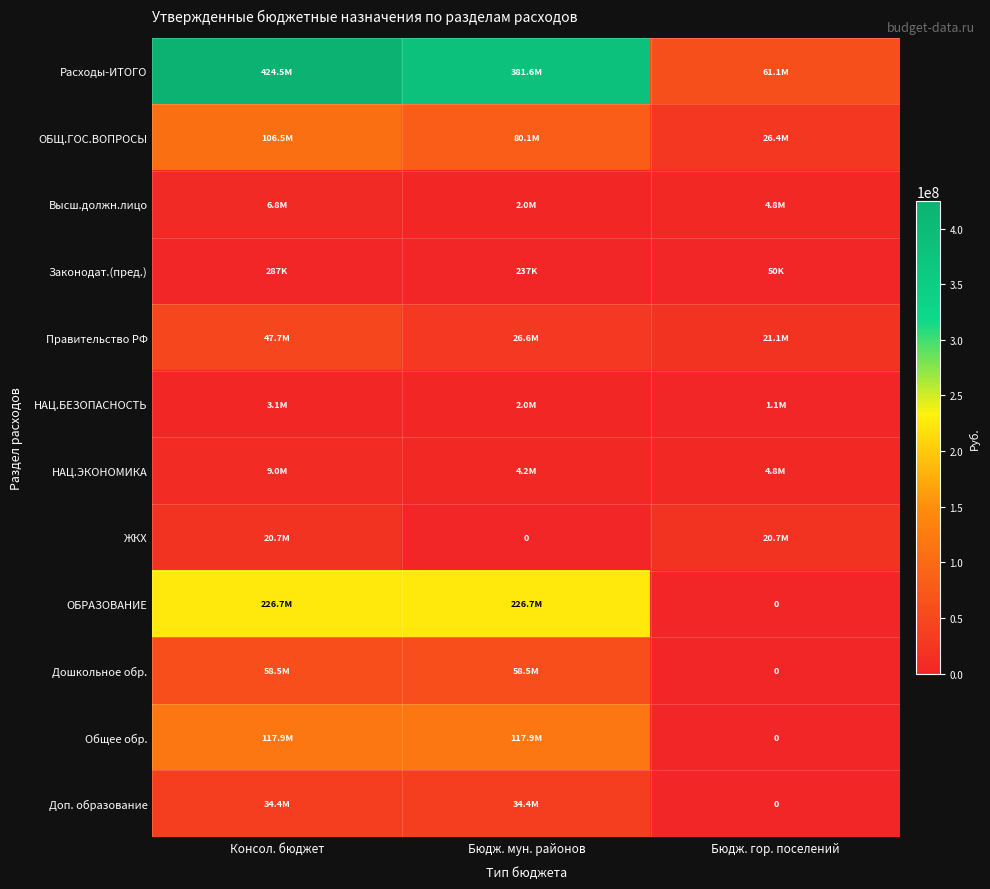

Which has a higher value, Бюдж. мун. районов or Бюдж. гор. поселений?

Бюдж. мун. районов